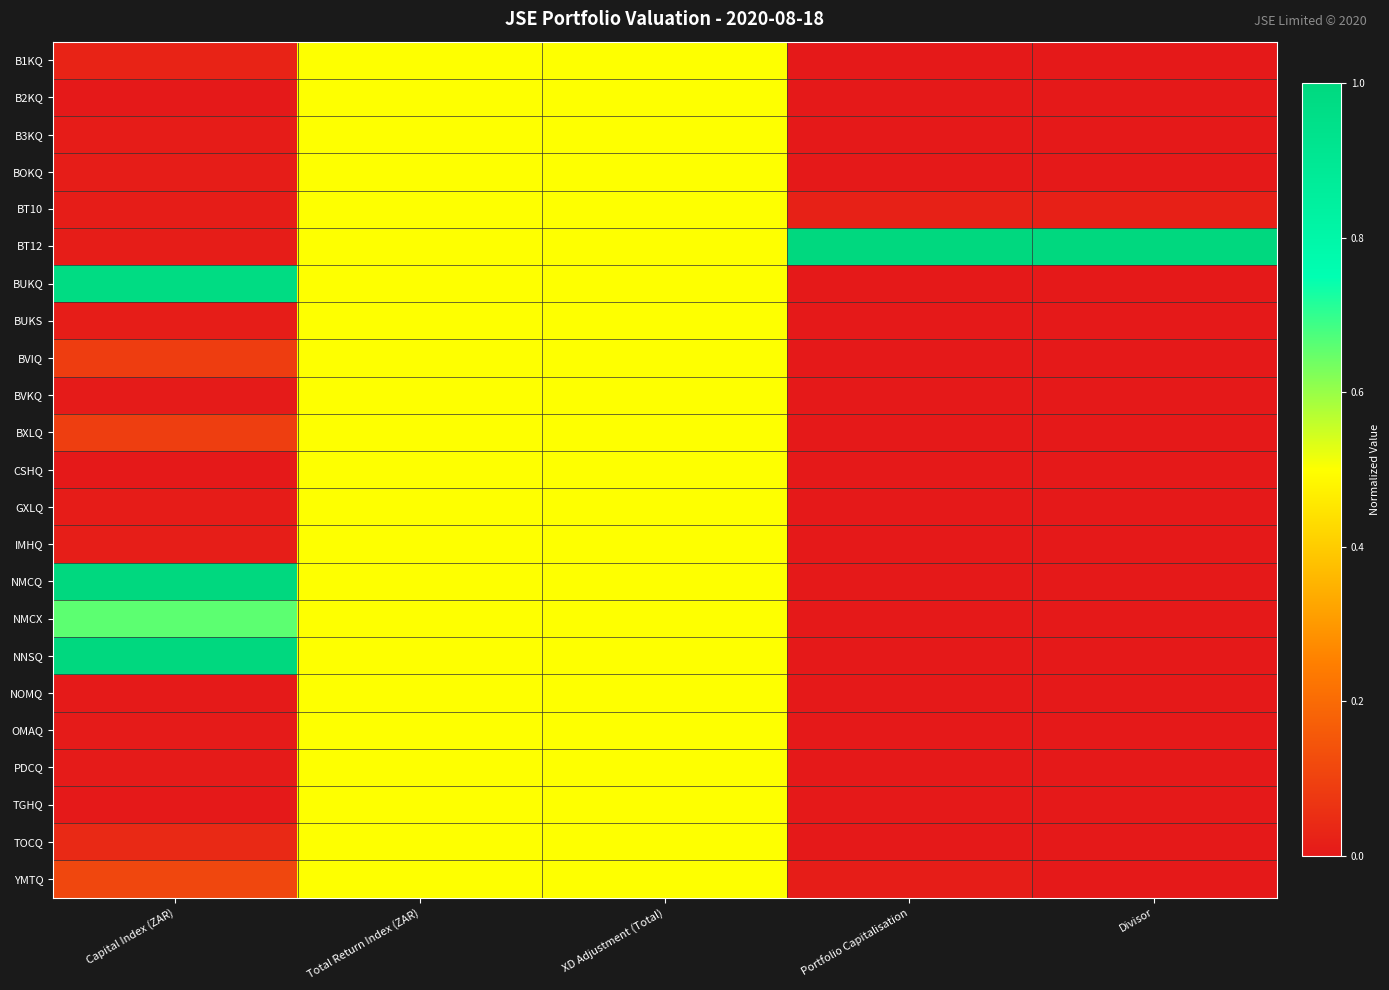

Reading left to right, transcribe all the data shown in this chart.

B1KQ: Capital Index (ZAR)=0.0	Total Return Index (ZAR)=0.5	XD Adjustment (Total)=0.5	Portfolio Capitalisation=0.0	Divisor=0.0
B2KQ: Capital Index (ZAR)=0.0	Total Return Index (ZAR)=0.5	XD Adjustment (Total)=0.5	Portfolio Capitalisation=0.0	Divisor=0.0
B3KQ: Capital Index (ZAR)=0.0	Total Return Index (ZAR)=0.5	XD Adjustment (Total)=0.5	Portfolio Capitalisation=0.0	Divisor=0.0
BOKQ: Capital Index (ZAR)=0.0	Total Return Index (ZAR)=0.5	XD Adjustment (Total)=0.5	Portfolio Capitalisation=0.0	Divisor=0.0
BT10: Capital Index (ZAR)=0.0	Total Return Index (ZAR)=0.5	XD Adjustment (Total)=0.5	Portfolio Capitalisation=0.0	Divisor=0.0
BT12: Capital Index (ZAR)=0.0	Total Return Index (ZAR)=0.5	XD Adjustment (Total)=0.5	Portfolio Capitalisation=1.0	Divisor=1.0
BUKQ: Capital Index (ZAR)=1.0	Total Return Index (ZAR)=0.5	XD Adjustment (Total)=0.5	Portfolio Capitalisation=0.0	Divisor=0.0
BUKS: Capital Index (ZAR)=0.0	Total Return Index (ZAR)=0.5	XD Adjustment (Total)=0.5	Portfolio Capitalisation=0.0	Divisor=0.0
BVIQ: Capital Index (ZAR)=0.1	Total Return Index (ZAR)=0.5	XD Adjustment (Total)=0.5	Portfolio Capitalisation=0.0	Divisor=0.0
BVKQ: Capital Index (ZAR)=0.0	Total Return Index (ZAR)=0.5	XD Adjustment (Total)=0.5	Portfolio Capitalisation=0.0	Divisor=0.0
BXLQ: Capital Index (ZAR)=0.1	Total Return Index (ZAR)=0.5	XD Adjustment (Total)=0.5	Portfolio Capitalisation=0.0	Divisor=0.0
CSHQ: Capital Index (ZAR)=0.0	Total Return Index (ZAR)=0.5	XD Adjustment (Total)=0.5	Portfolio Capitalisation=0.0	Divisor=0.0
GXLQ: Capital Index (ZAR)=0.0	Total Return Index (ZAR)=0.5	XD Adjustment (Total)=0.5	Portfolio Capitalisation=0.0	Divisor=0.0
IMHQ: Capital Index (ZAR)=0.0	Total Return Index (ZAR)=0.5	XD Adjustment (Total)=0.5	Portfolio Capitalisation=0.0	Divisor=0.0
NMCQ: Capital Index (ZAR)=1.0	Total Return Index (ZAR)=0.5	XD Adjustment (Total)=0.5	Portfolio Capitalisation=0.0	Divisor=0.0
NMCX: Capital Index (ZAR)=0.7	Total Return Index (ZAR)=0.5	XD Adjustment (Total)=0.5	Portfolio Capitalisation=0.0	Divisor=0.0
NNSQ: Capital Index (ZAR)=1.0	Total Return Index (ZAR)=0.5	XD Adjustment (Total)=0.5	Portfolio Capitalisation=0.0	Divisor=0.0
NOMQ: Capital Index (ZAR)=0.0	Total Return Index (ZAR)=0.5	XD Adjustment (Total)=0.5	Portfolio Capitalisation=0.0	Divisor=0.0
OMAQ: Capital Index (ZAR)=0.0	Total Return Index (ZAR)=0.5	XD Adjustment (Total)=0.5	Portfolio Capitalisation=0.0	Divisor=0.0
PDCQ: Capital Index (ZAR)=0.0	Total Return Index (ZAR)=0.5	XD Adjustment (Total)=0.5	Portfolio Capitalisation=0.0	Divisor=0.0
TGHQ: Capital Index (ZAR)=0.0	Total Return Index (ZAR)=0.5	XD Adjustment (Total)=0.5	Portfolio Capitalisation=0.0	Divisor=0.0
TOCQ: Capital Index (ZAR)=0.0	Total Return Index (ZAR)=0.5	XD Adjustment (Total)=0.5	Portfolio Capitalisation=0.0	Divisor=0.0
YMTQ: Capital Index (ZAR)=0.1	Total Return Index (ZAR)=0.5	XD Adjustment (Total)=0.5	Portfolio Capitalisation=0.0	Divisor=0.0